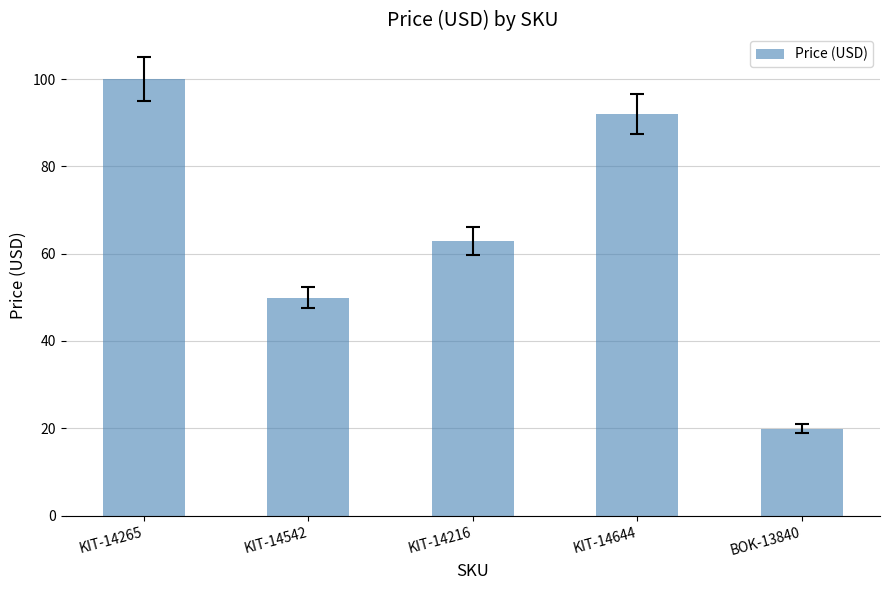

What is the label of the 4th bar from the left?

KIT-14644